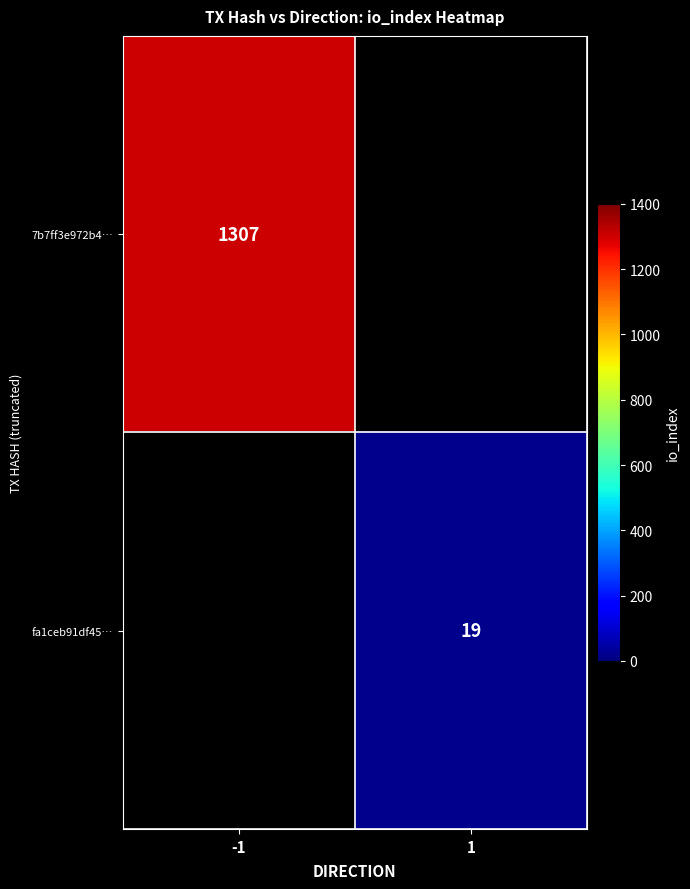

True or false: fa1ceb91df45… has a value of 31 at 1.

False